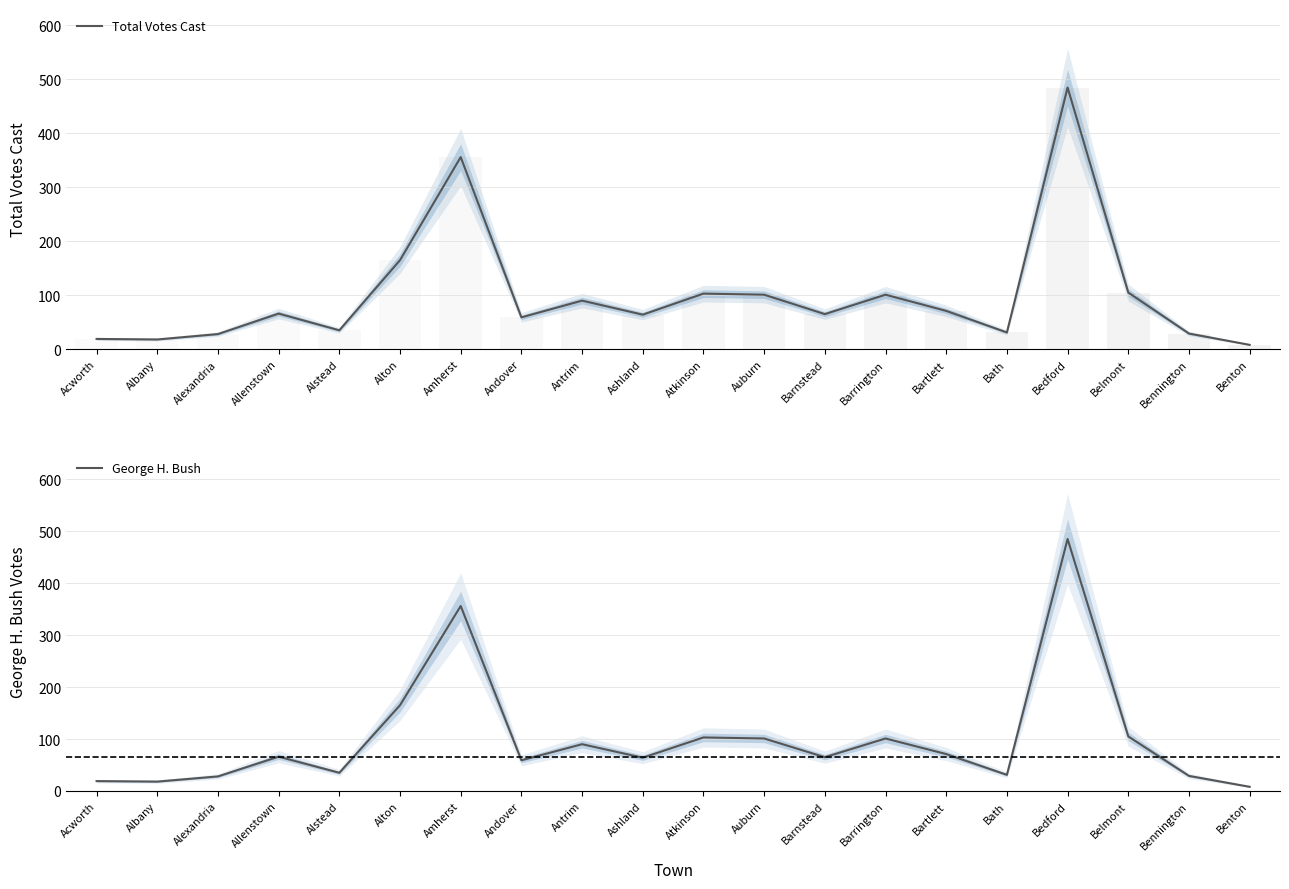

What is the sum of the Total Votes Cast values at Bath and Barrington?

132